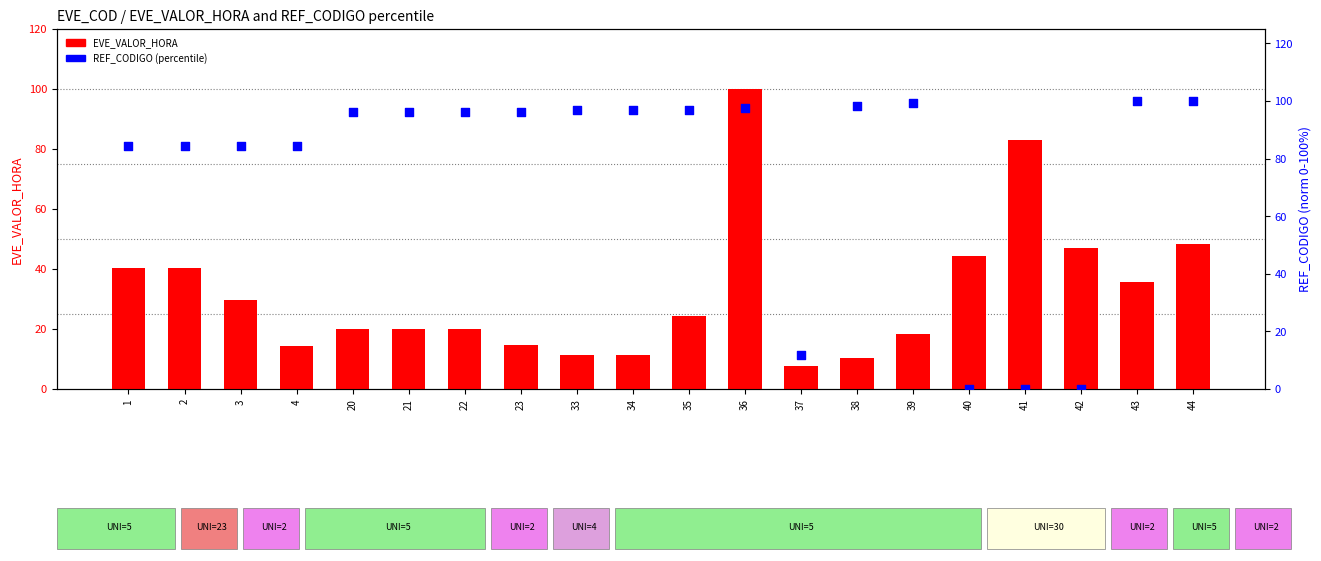

What is the total value across all series at 34?

108.3